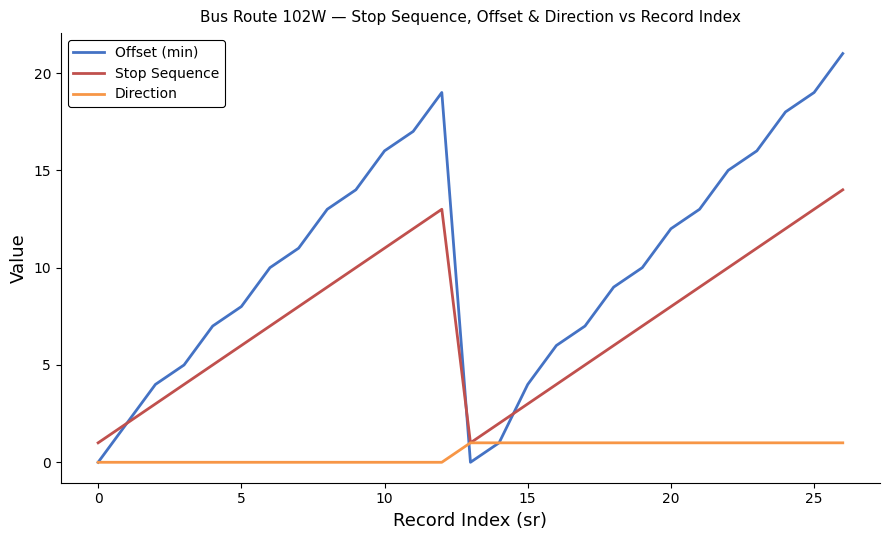

Reading left to right, extract all data points from this chart.

Offset (min): 0	2	4	5	7	8	10	11	13	14	16	17	19	0	1	4	6	7	9	10	12	13	15	16	18	19	21
Stop Sequence: 1	2	3	4	5	6	7	8	9	10	11	12	13	1	2	3	4	5	6	7	8	9	10	11	12	13	14
Direction: 0	0	0	0	0	0	0	0	0	0	0	0	0	1	1	1	1	1	1	1	1	1	1	1	1	1	1